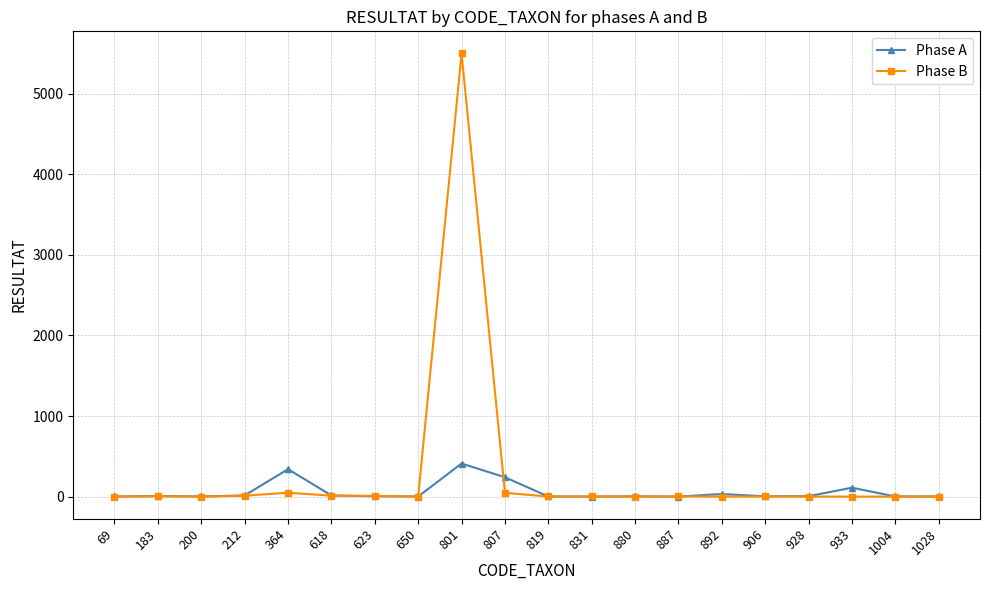

The Phase B series shows 48 at 364. True or false?

True